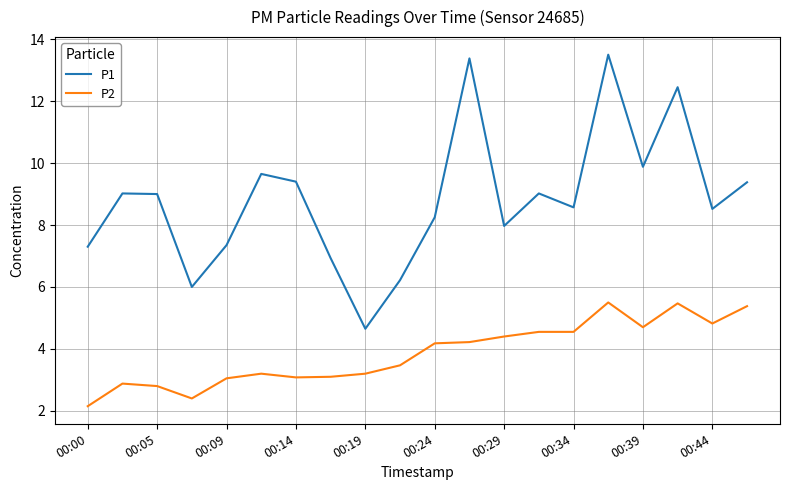

What is the highest value of the P2 series?

5.5